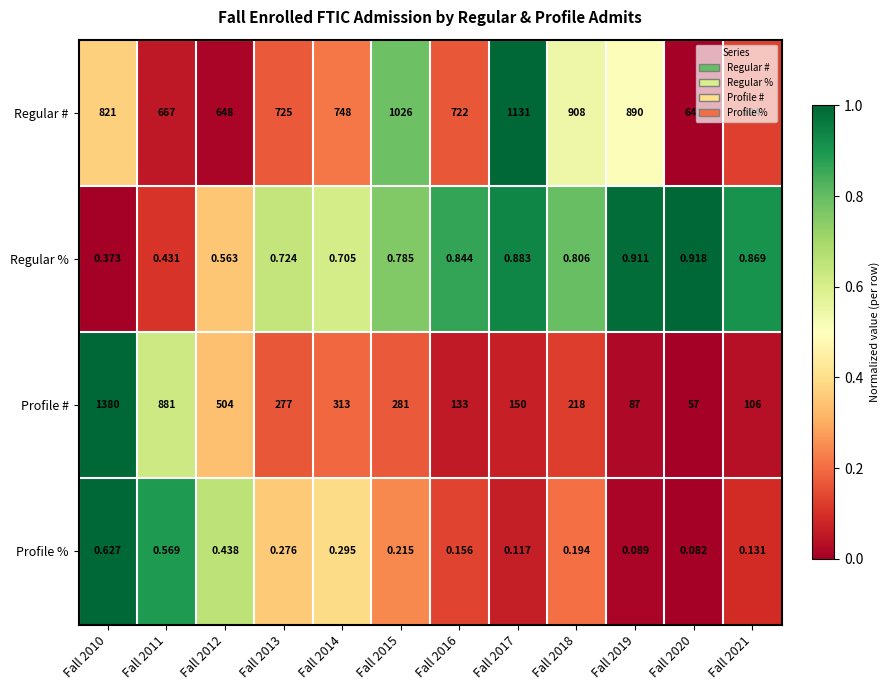

Rank the series at Fall 2014 from lowest to highest value.

Profile %, Regular %, Profile #, Regular #